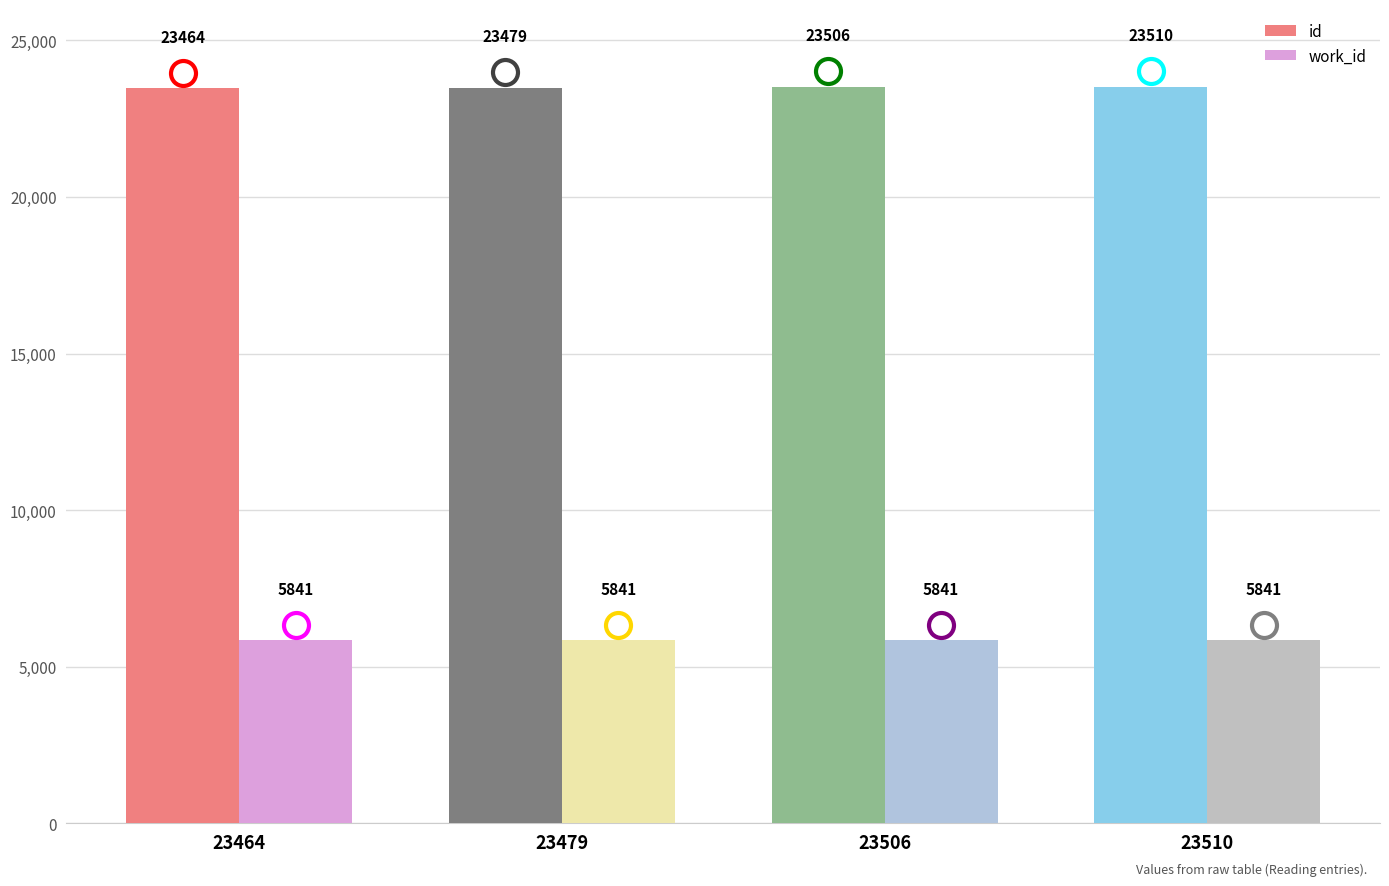

What is the difference between the id values at 23479 and 23506?

27